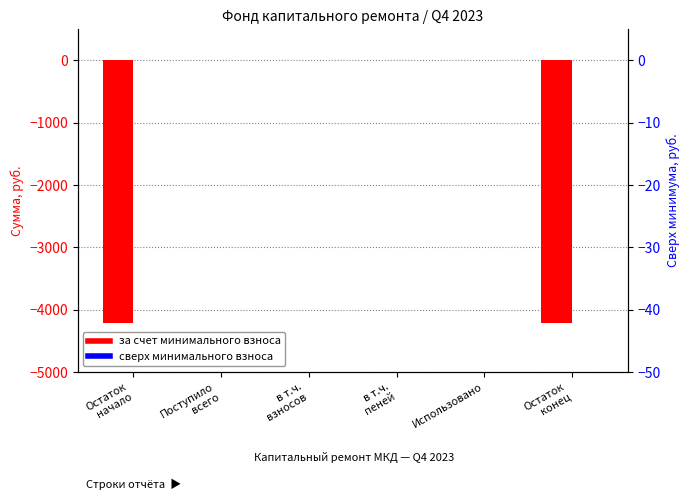

Reading left to right, extract all data points from this chart.

за счет минимального взноса: -4210.1	3.4	3.4	0.0	0.0	-4206.7
сверх минимального размера взноса: 0.0	0.0	0.0	0.0	0.0	0.0